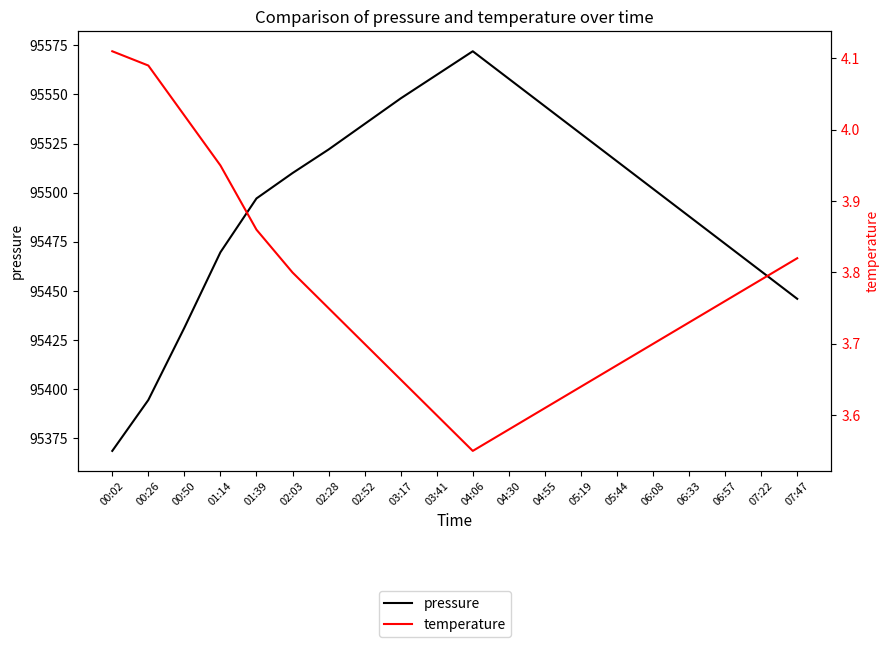

Reading left to right, list all the values displayed in this chart.

pressure: 00:02=95368.6	00:26=95394.5	00:50=95431.3	01:14=95469.7	01:39=95497.1	02:03=95510.0	02:28=95522.0	02:52=95535.0	03:17=95548.0	03:41=95560.0	04:06=95572.0	04:30=95558.0	04:55=95544.0	05:19=95530.0	05:44=95516.0	06:08=95502.0	06:33=95488.0	06:57=95474.0	07:22=95460.0	07:47=95446.0
temperature: 00:02=4.1	00:26=4.1	00:50=4.0	01:14=4.0	01:39=3.9	02:03=3.8	02:28=3.8	02:52=3.7	03:17=3.6	03:41=3.6	04:06=3.5	04:30=3.6	04:55=3.6	05:19=3.6	05:44=3.7	06:08=3.7	06:33=3.7	06:57=3.8	07:22=3.8	07:47=3.8